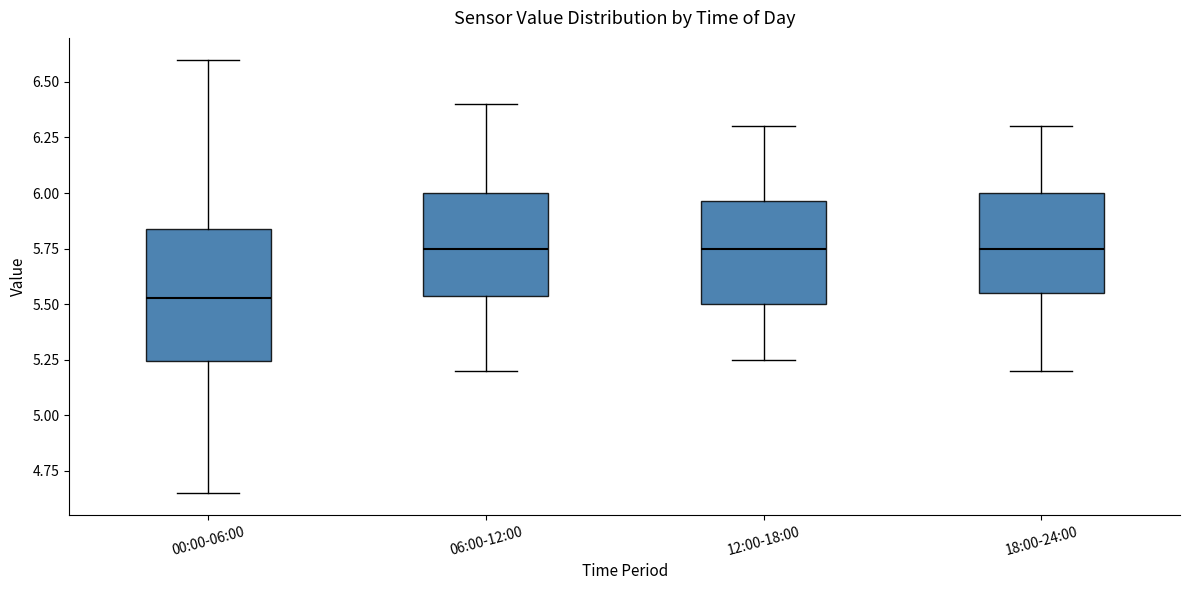

Reading left to right, read every box against the y-axis: the position of its median line, the range the box covers, and the ends of its whiskers. The values are not printed on the chart, so give them approximately, as read against the axis.

00:00-06:00: median 5.55, box 5.25 to 5.85, whiskers 4.65 to 6.60
06:00-12:00: median 5.75, box 5.55 to 6.00, whiskers 5.20 to 6.40
12:00-18:00: median 5.75, box 5.50 to 5.95, whiskers 5.25 to 6.30
18:00-24:00: median 5.75, box 5.55 to 6.00, whiskers 5.20 to 6.30